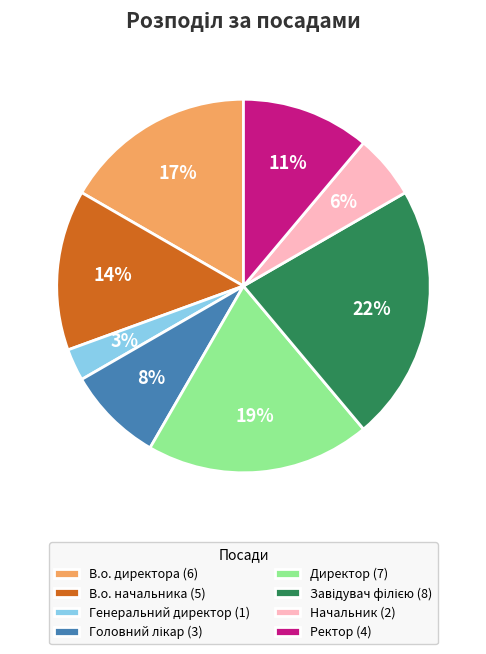

To the nearest percent, what is the difference between the В.о. директора and Ректор slice percentages?

6%